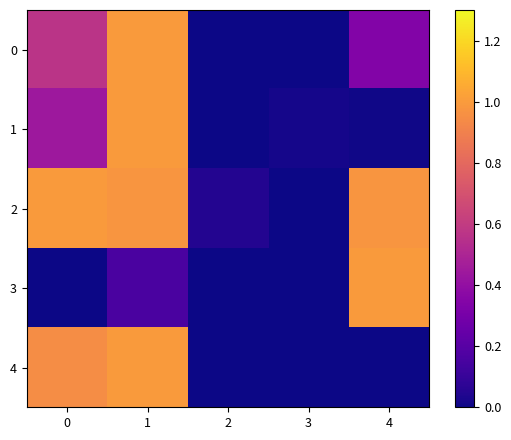

Rank the series by their maximum value, from lowest to highest.

0, 1, 2, 3, 4